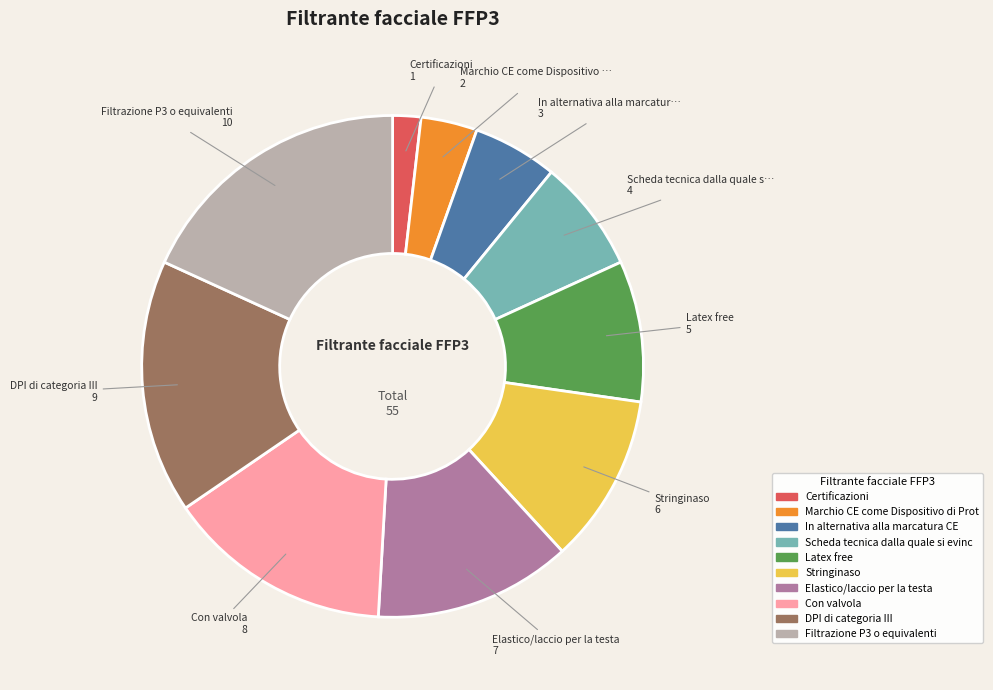

Is there any slice that represents more than half of the pie?

No